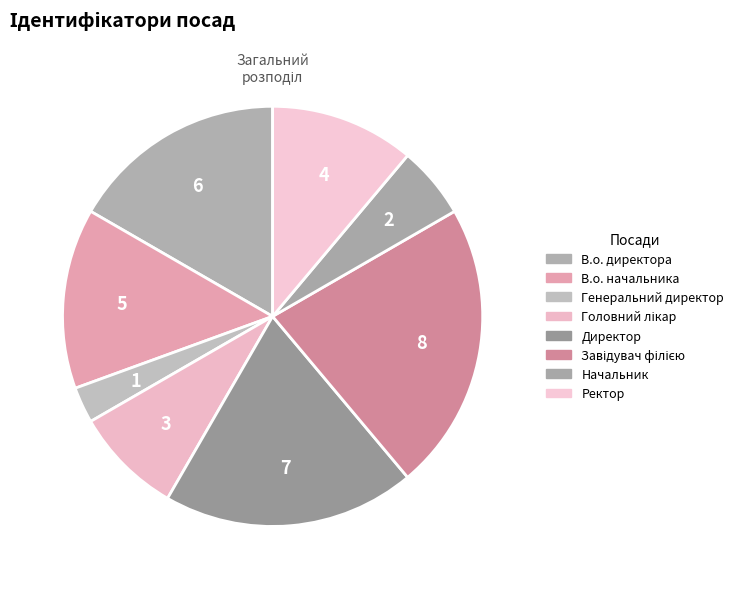

Does Генеральний директор represent more than half of the total?

No